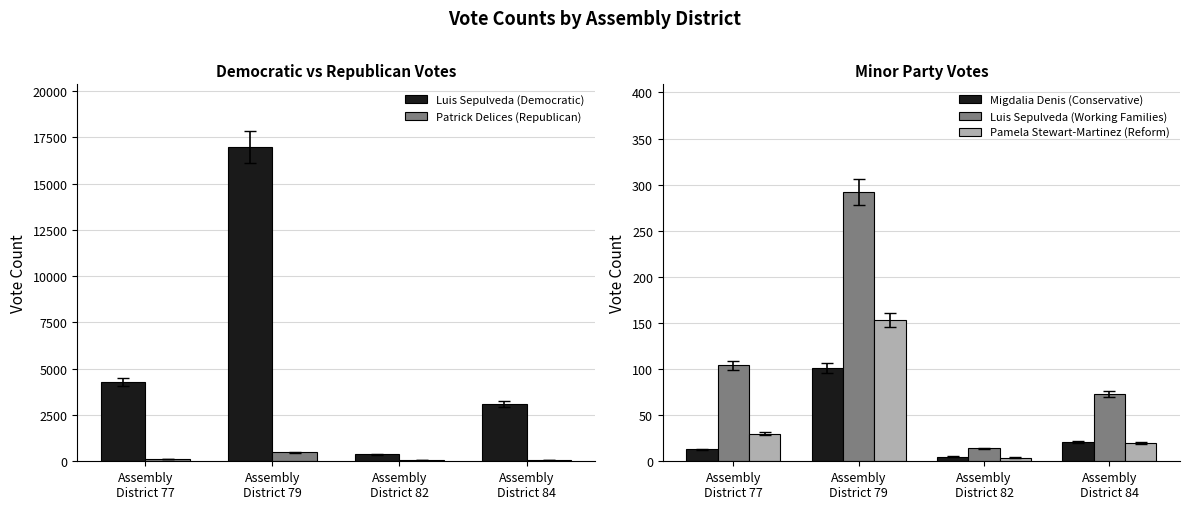

Reading left to right, extract all data points from this chart.

Luis Sepulveda (Democratic): 4277	16973	384	3100
Patrick Delices (Republican): 126	491	49	89
Migdalia Denis (Conservative): 13	101	5	21
Luis Sepulveda (Working Families): 104	292	14	73
Pamela Stewart-Martinez (Reform): 30	153	4	20